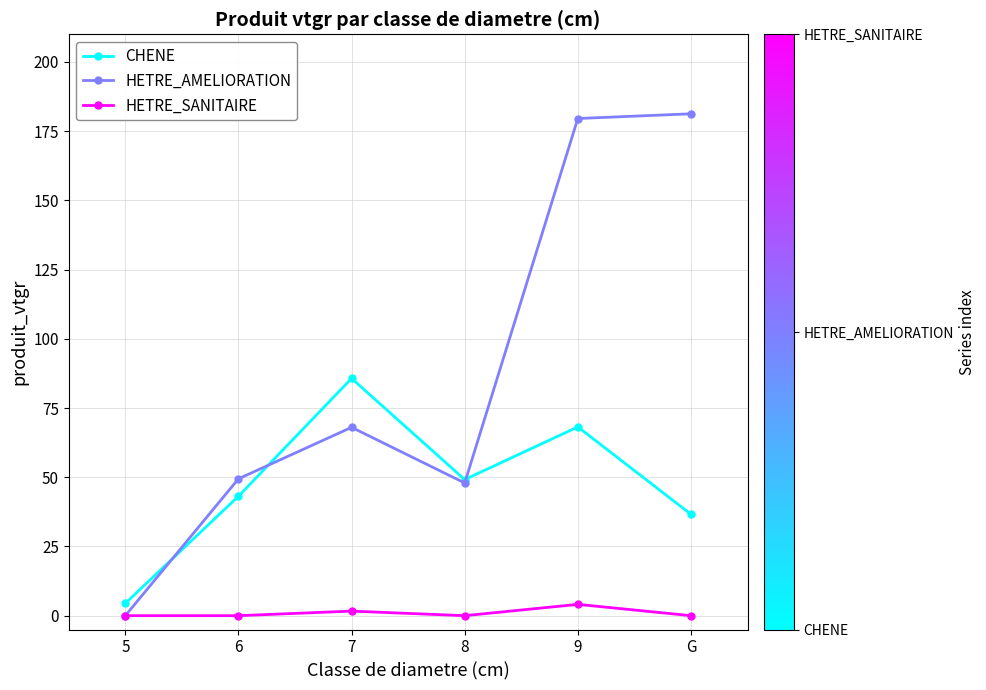

Rank the series at 7 from highest to lowest value.

CHENE, HETRE_AMELIORATION, HETRE_SANITAIRE